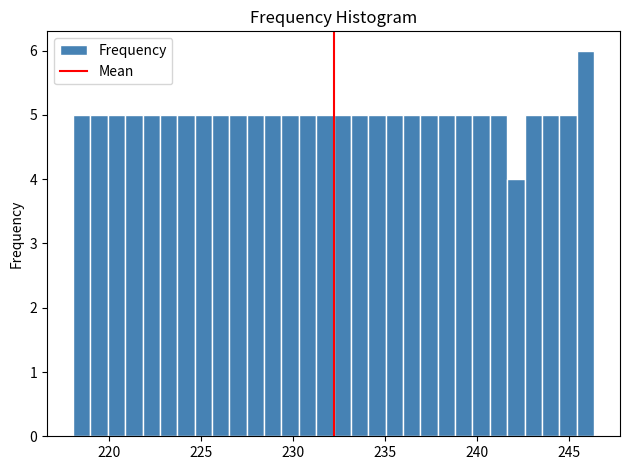

Around what value on the x-axis is the tallest bar? Give the approximate position of its centre, as read against the axis.

246.0